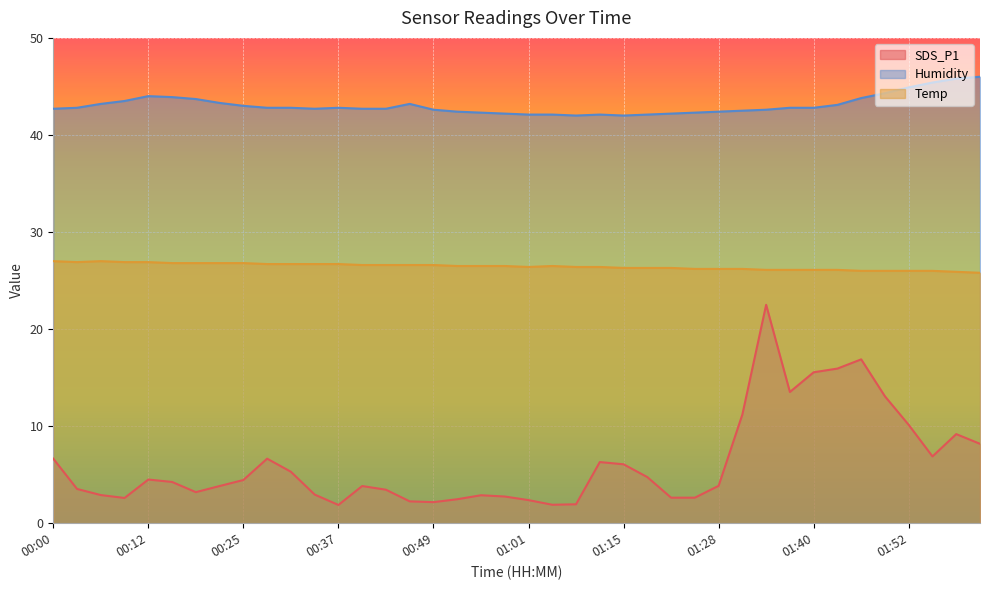

True or false: SDS_P1 and Humidity intersect in this chart.

False